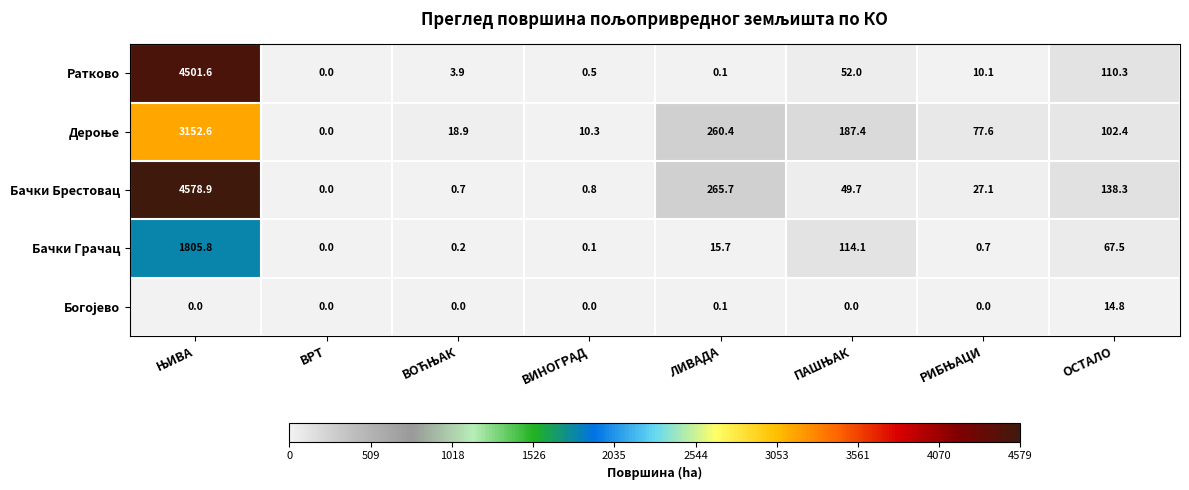

Is it true that Бачки Брестовац equals 0.4 at ВИНОГРАД?

False